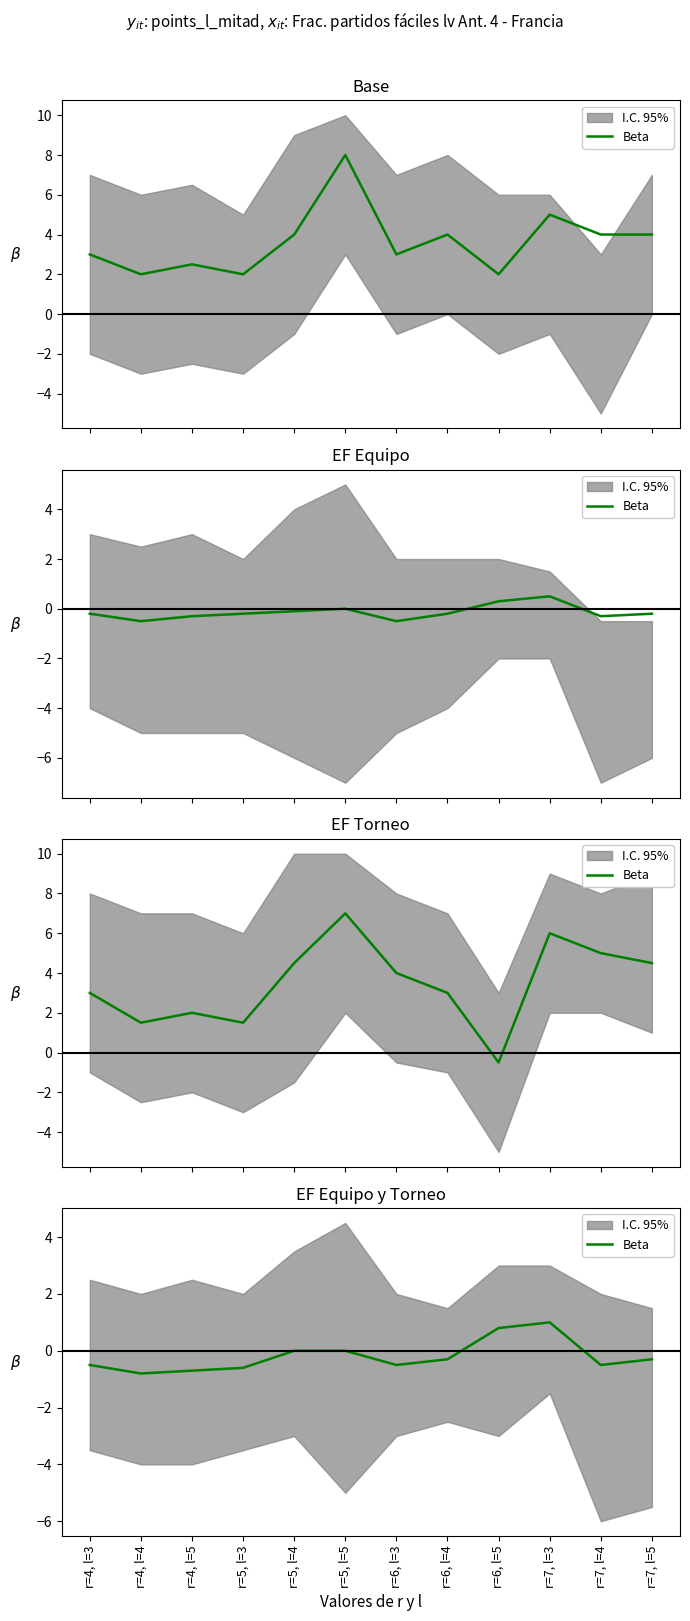

Which has a higher value, r=7, l=3 or r=7, l=5?

r=7, l=3